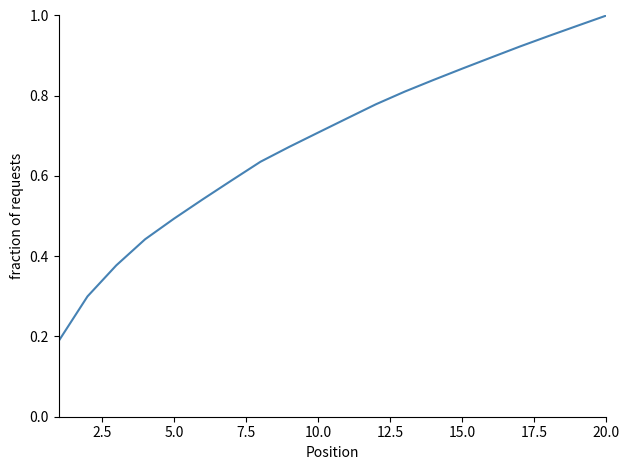

The chart shows a value of 0.2 at 20.0. True or false?

False